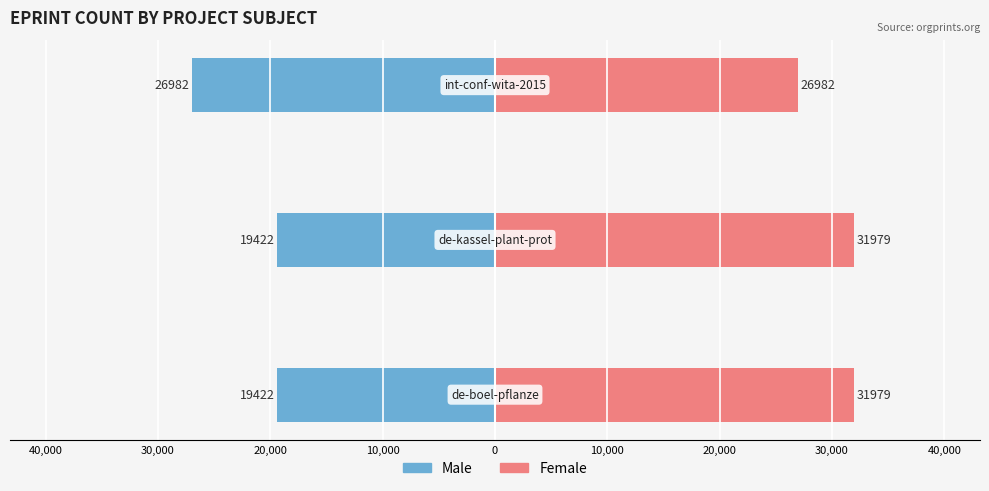

Which series has the widest spread of values?

Male